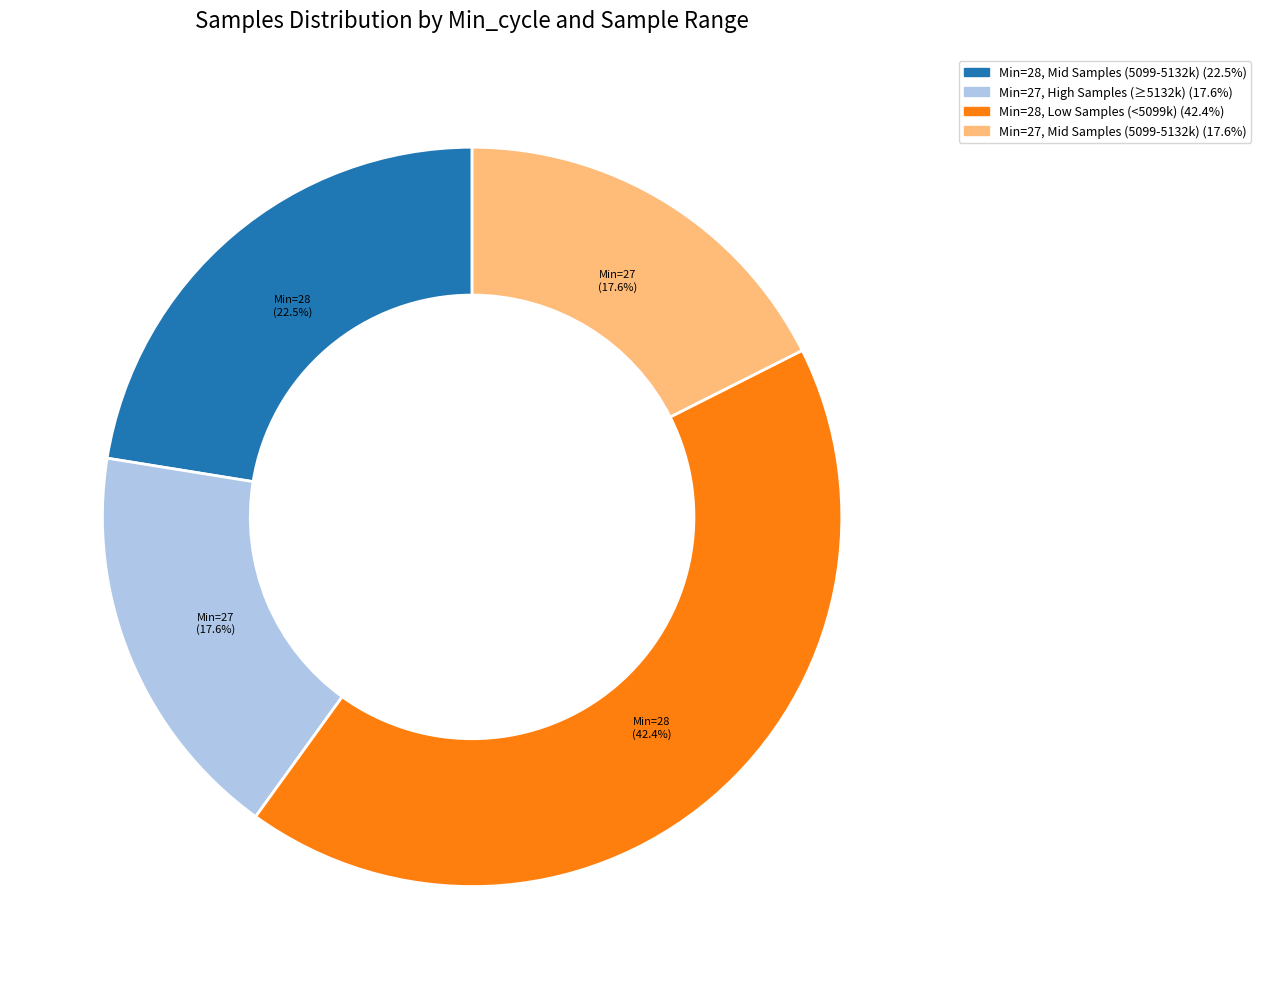

Is there any slice that represents more than half of the pie?

No